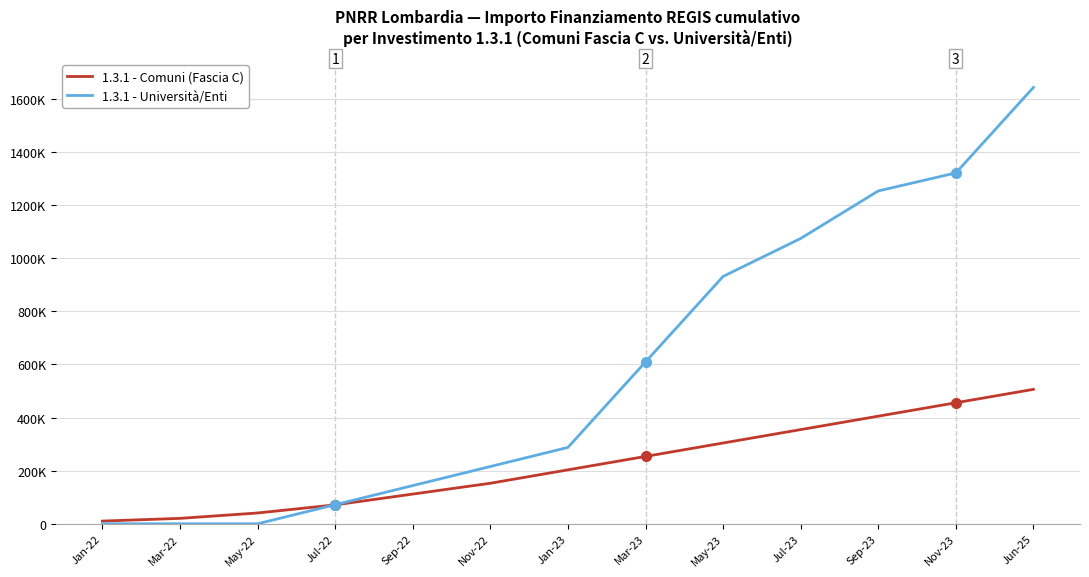

Which series has the largest total across all categories?

1.3.1 - Università/Enti